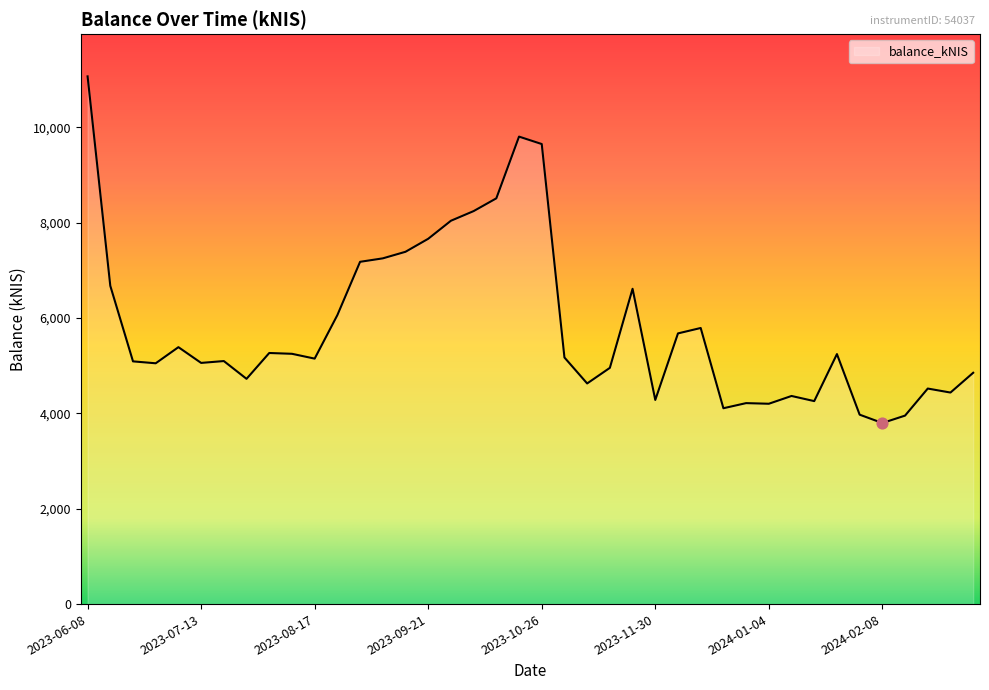

What is the difference between the maximum and minimum values?

7271.0